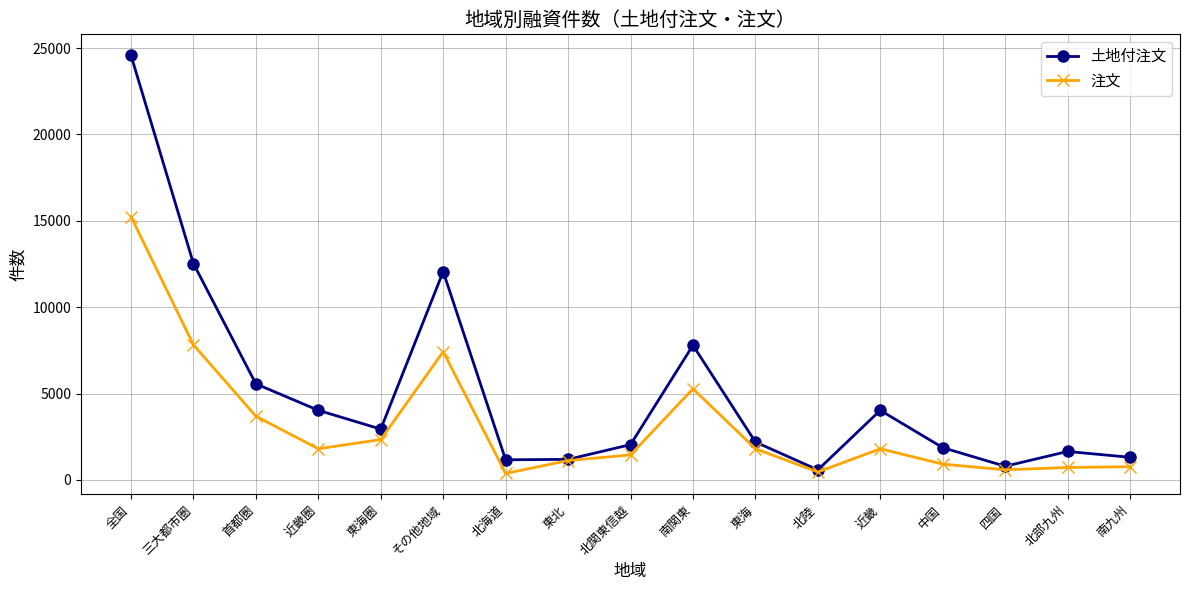

What is the minimum value for 注文?

373